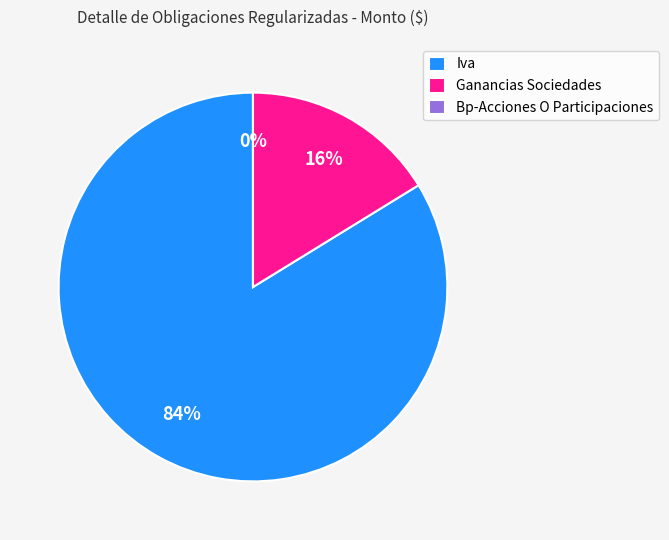

Does Iva account for over 50% of the chart?

Yes